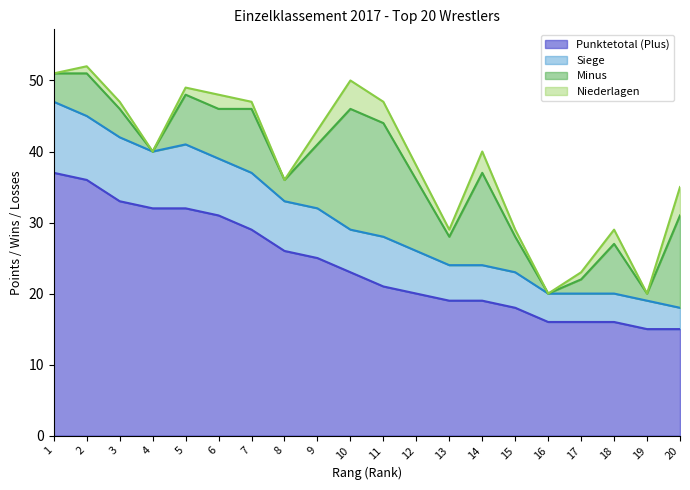

What is the highest value of the Punktetotal (Plus) series?

37